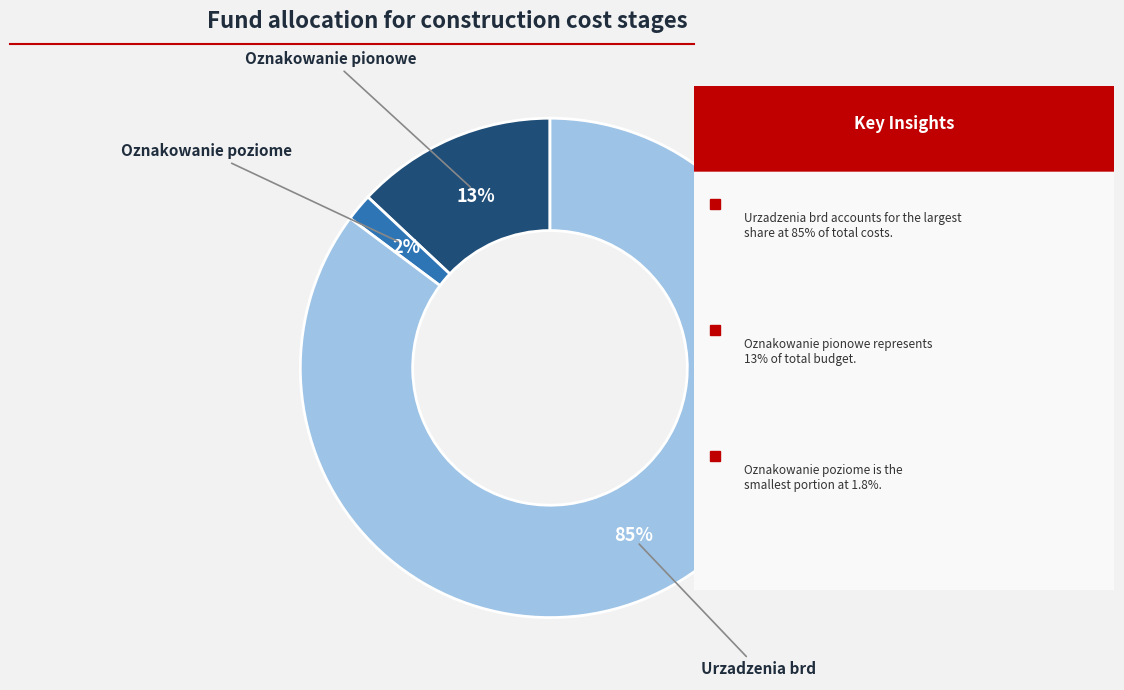

What percentage is the Oznakowanie poziome slice, to the nearest percent?

2%